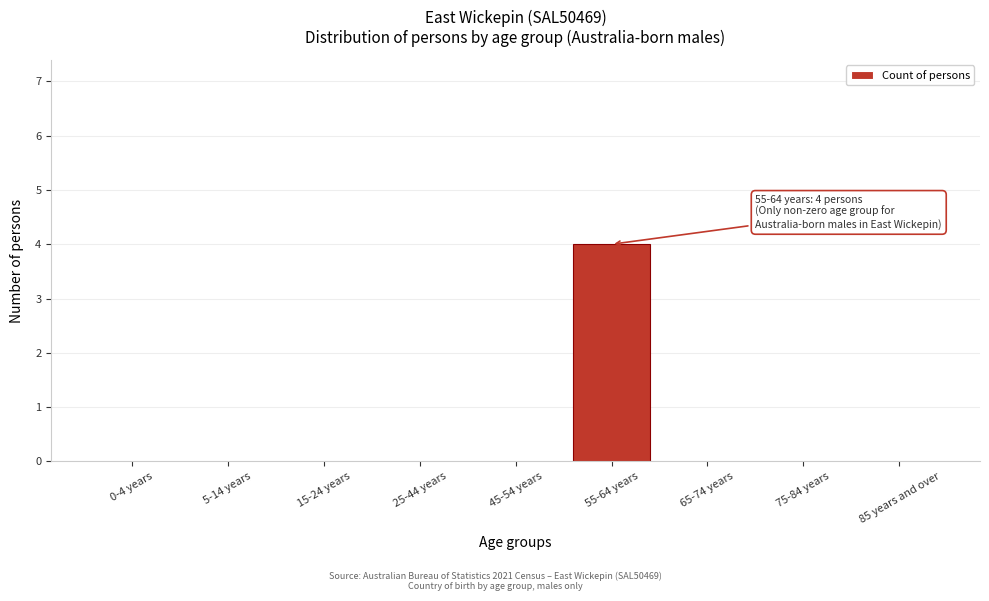

Reading left to right, what are all the values shown in this chart?

0-4 years=0	5-14 years=0	15-24 years=0	25-44 years=0	45-54 years=0	55-64 years=4	65-74 years=0	75-84 years=0	85 years and over=0